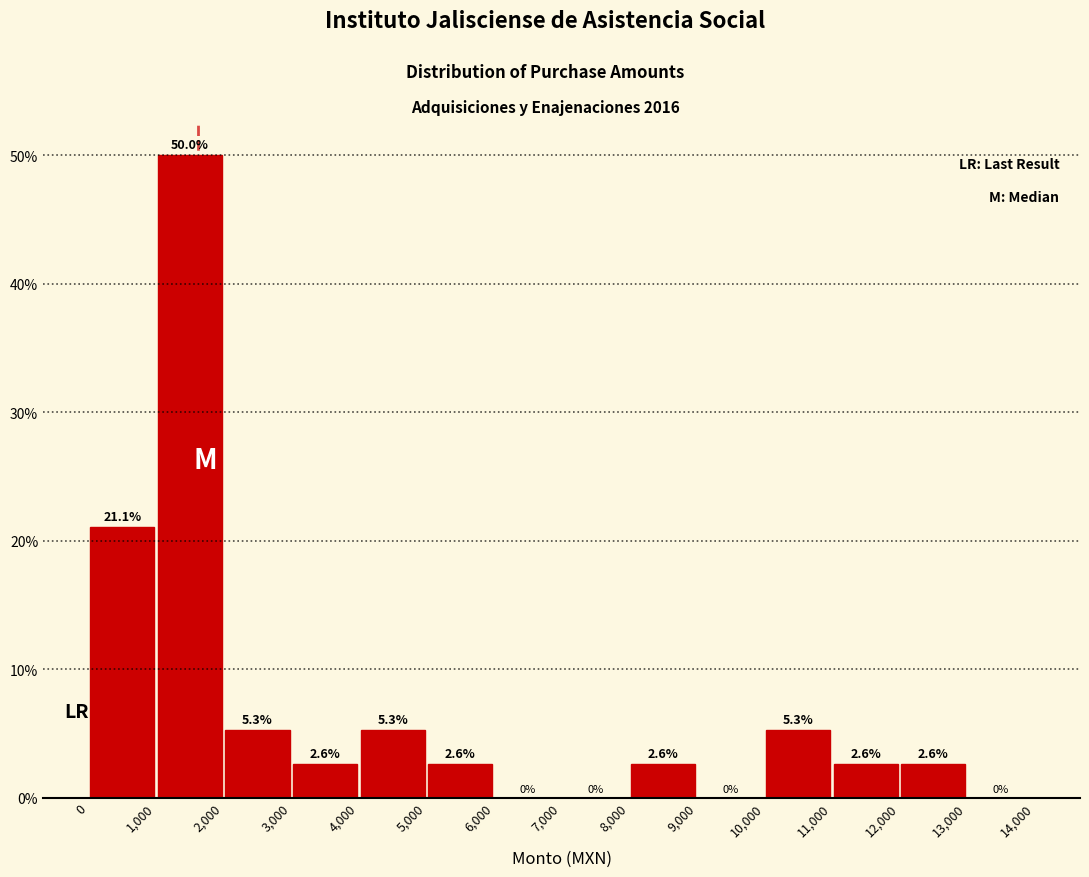

How tall is the bar that spans 5,000 to 6,000 on the x-axis?

2.6